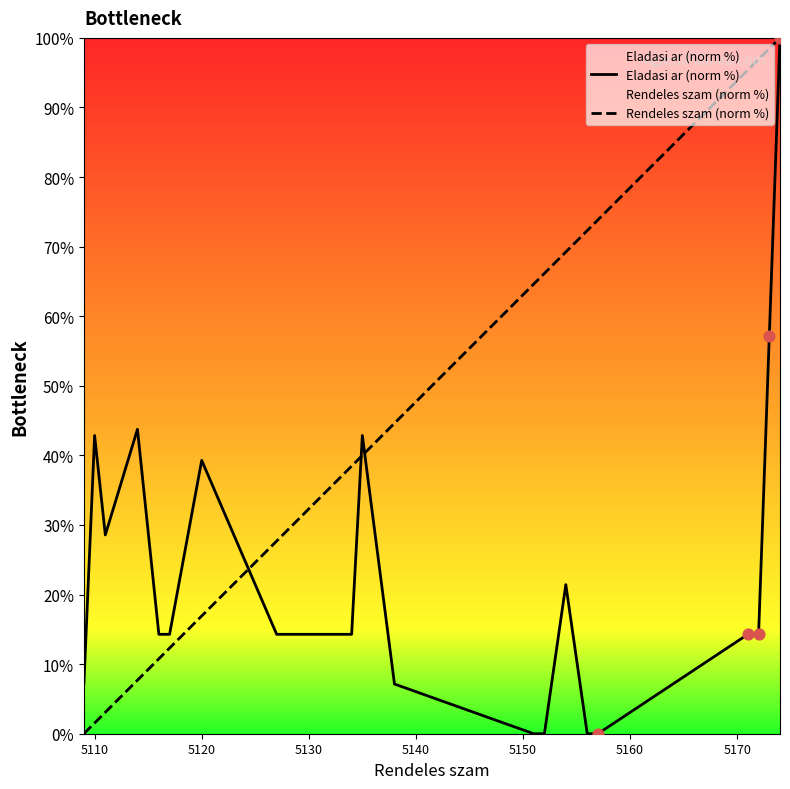

Which series has the largest total across all categories?

Rendeles szam (norm %)